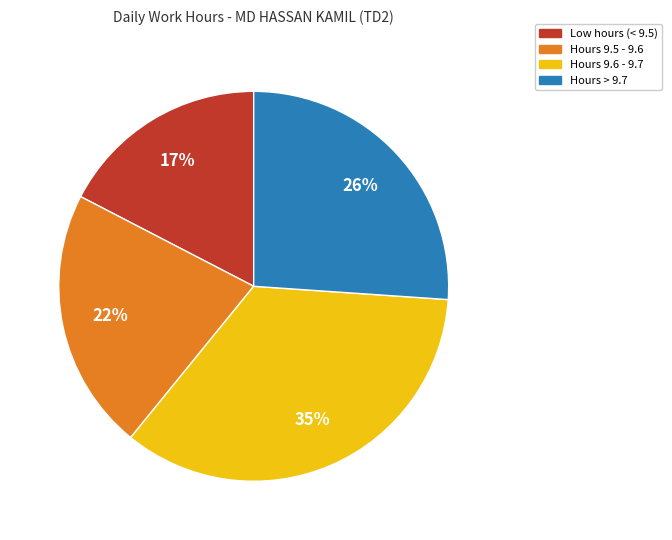

Does any single category account for the majority?

No